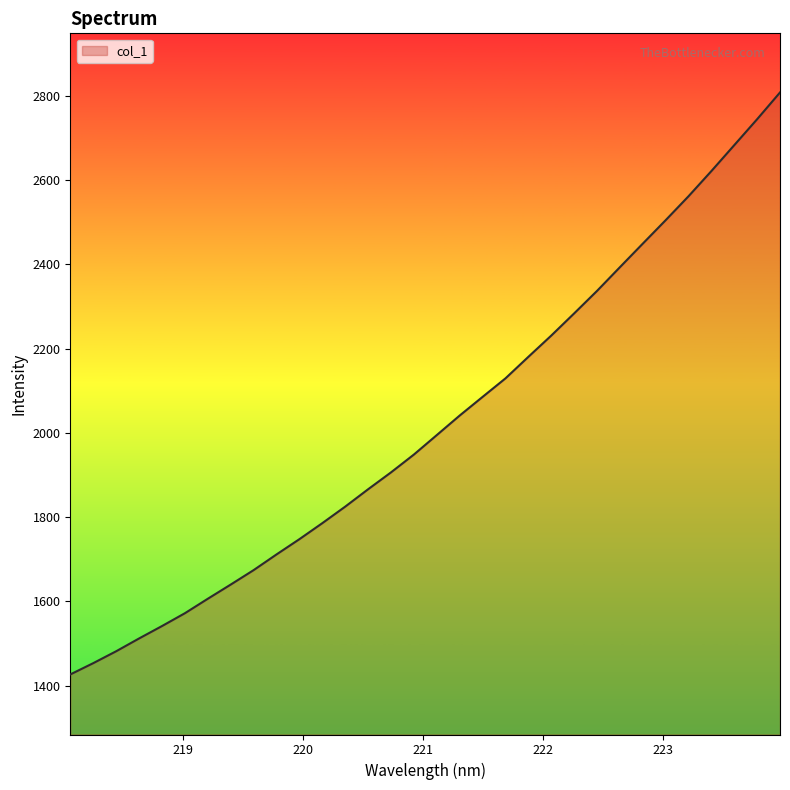

How many lines are shown in the chart?

1